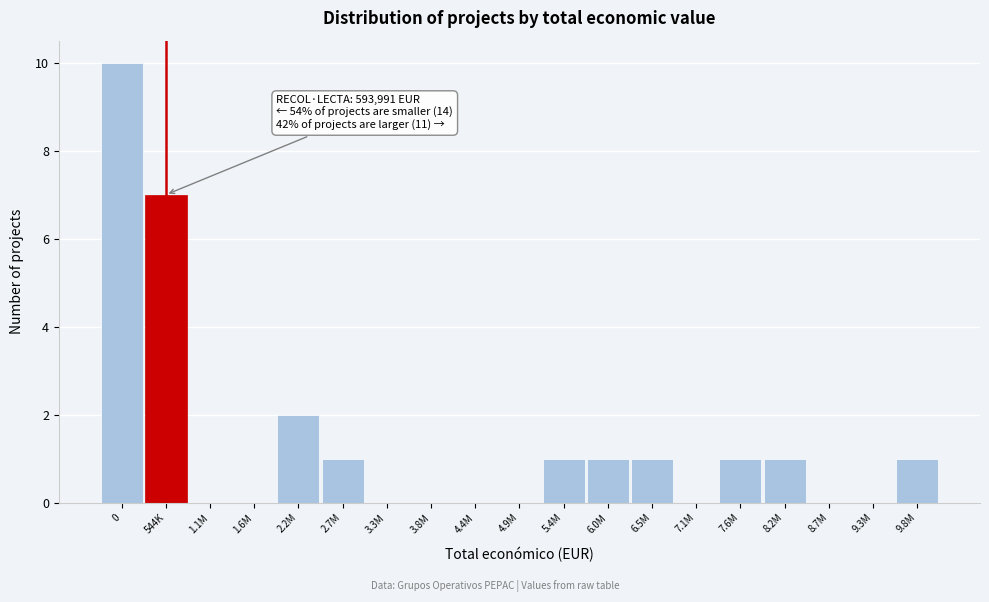

Reading left to right, list all the values displayed in this chart.

0=10	544K=7	1.1M=0	1.6M=0	2.2M=2	2.7M=1	3.3M=0	3.8M=0	4.4M=0	4.9M=0	5.4M=1	6.0M=1	6.5M=1	7.1M=0	7.6M=1	8.2M=1	8.7M=0	9.3M=0	9.8M=1